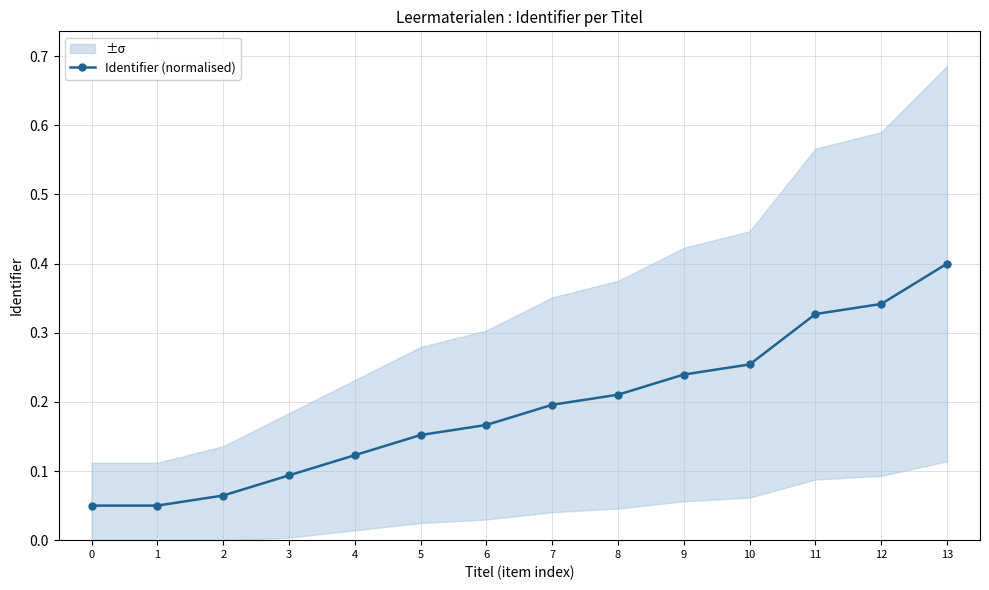

What is the maximum value shown in the chart?

0.4